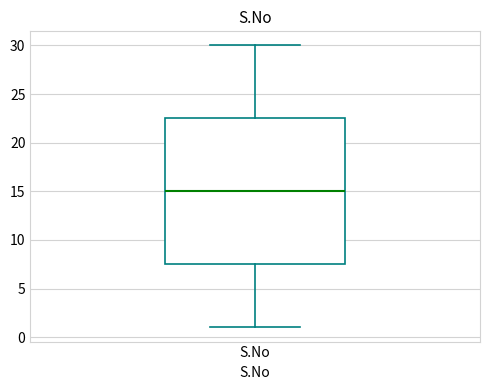

Transcribe this box plot: give where the median line is, the range the box spans, and where the two whiskers end, as read against the y-axis. The values are not printed on the chart, so give them approximately, as read against the axis.

median 15.0, box 7.5 to 22.5, whiskers 1.0 to 30.0